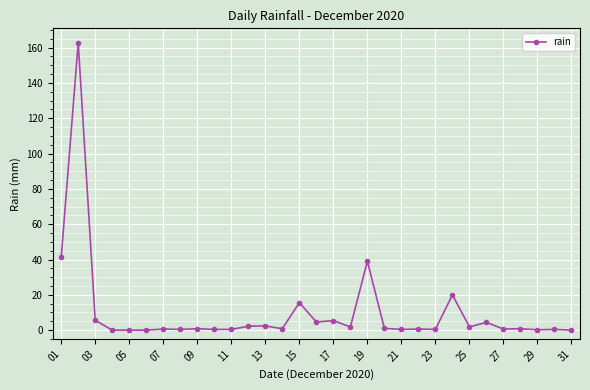

How many lines are shown in the chart?

1